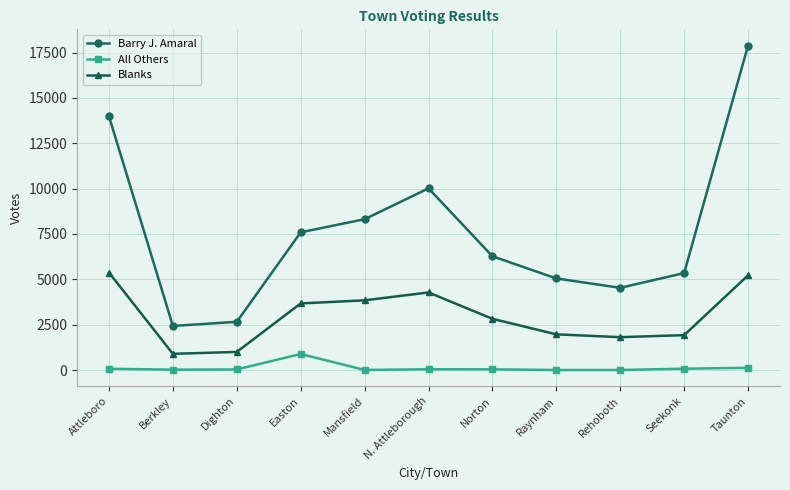

What is the difference between the maximum and minimum values in the Barry J. Amaral series?

15463